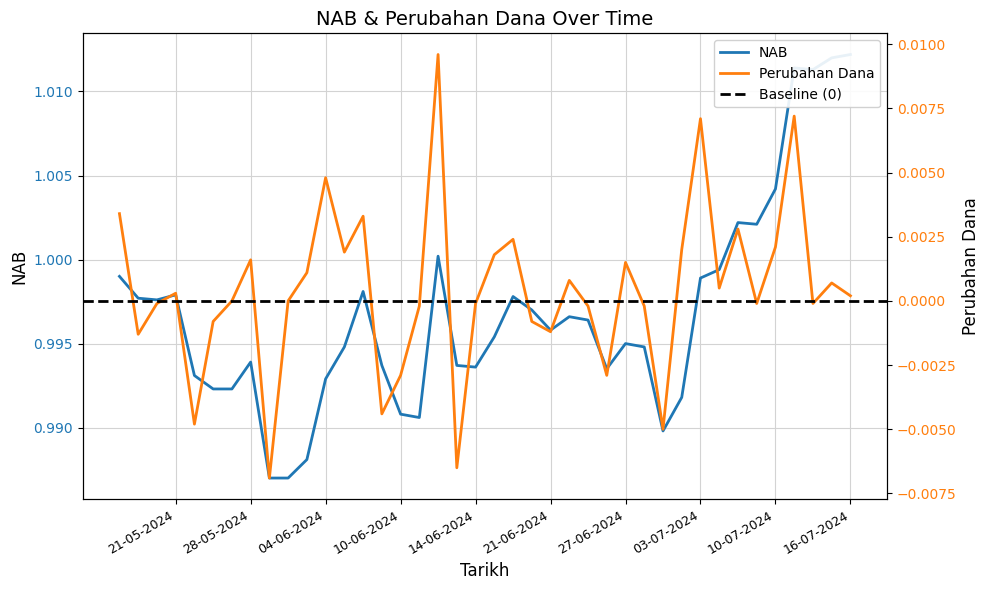

At how many categories does at least one series exceed 0?

40